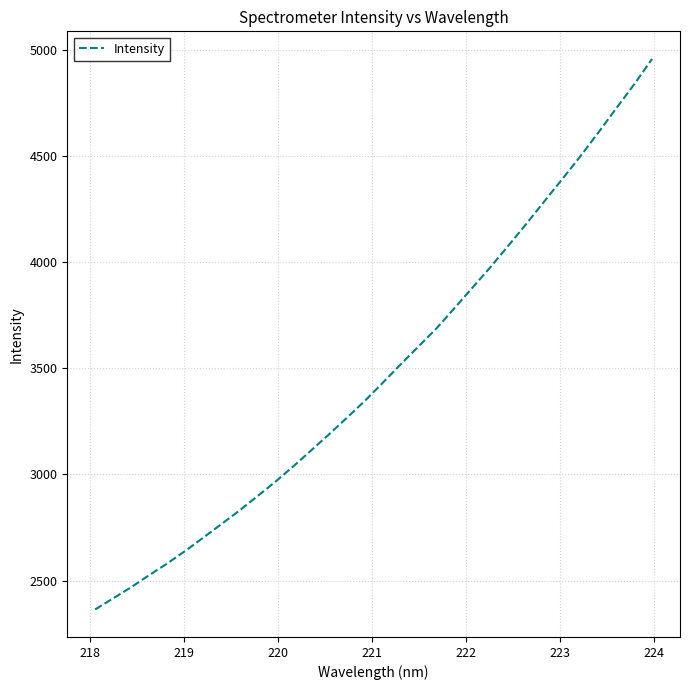

What is the maximum value shown in the chart?

4957.2